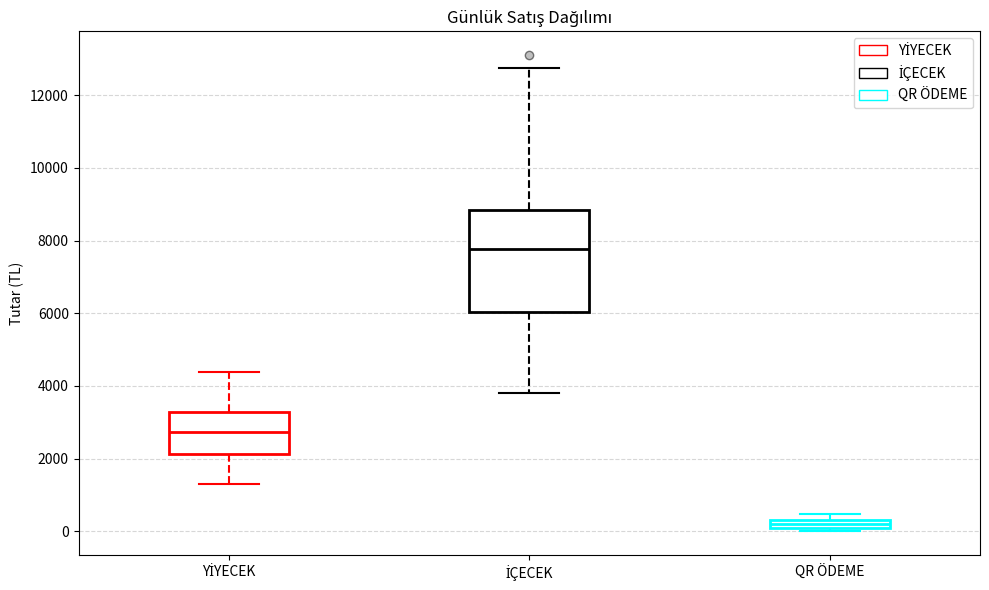

Which box is the tallest, from its lower edge to its upper edge?

İÇECEK